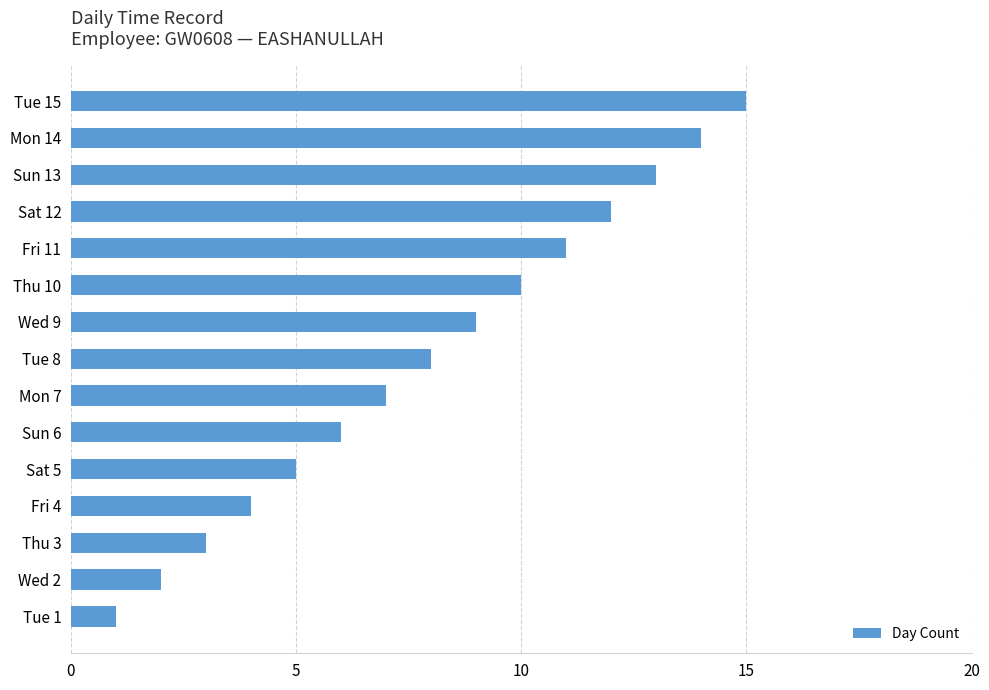

What is the difference between the maximum and minimum values?

14